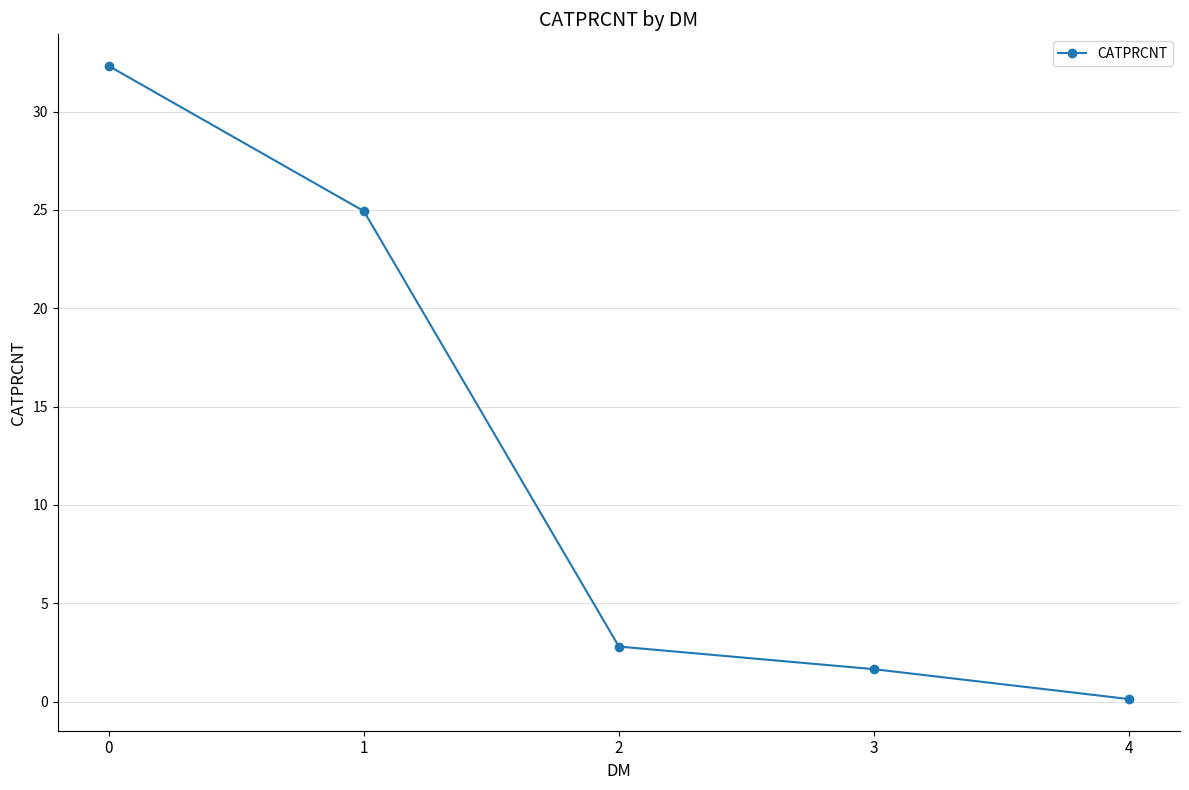

The chart shows a value of 32.3 at 0. True or false?

True